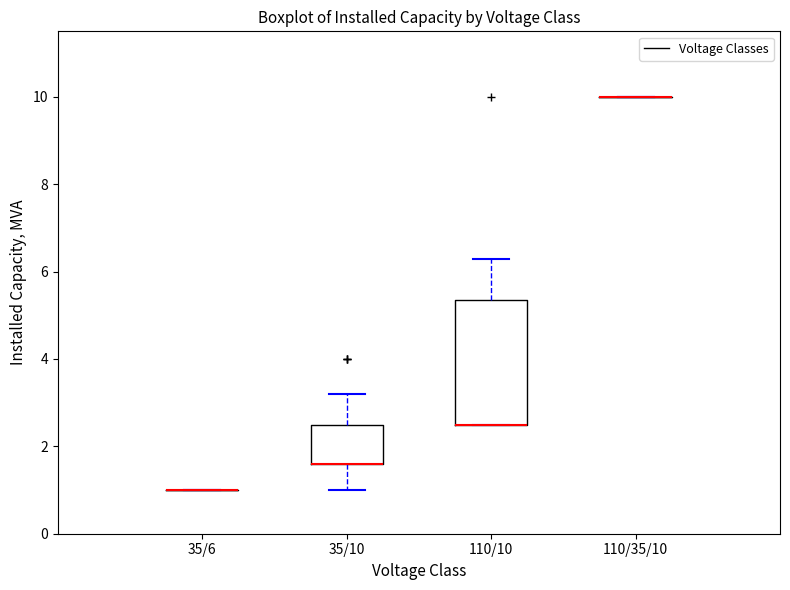

Comparing the boxes themselves (not the whiskers), which one is the tallest?

110/10